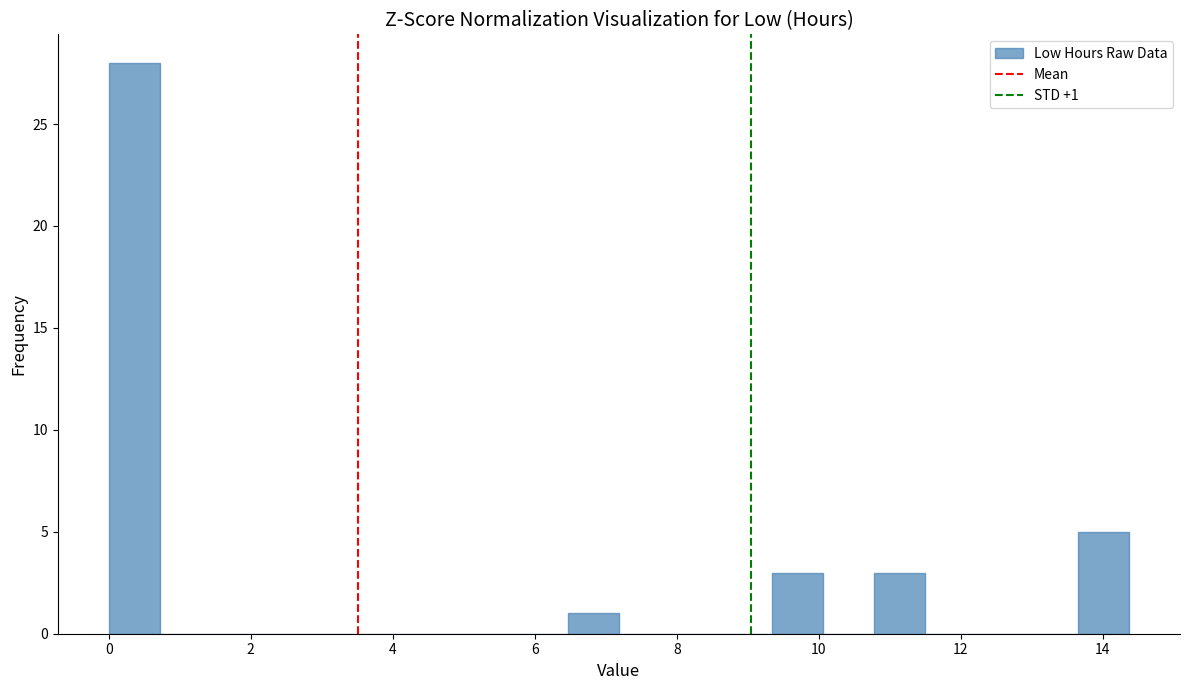

Read against the x-axis, roughly where is the centre of the tallest bar?

0.4